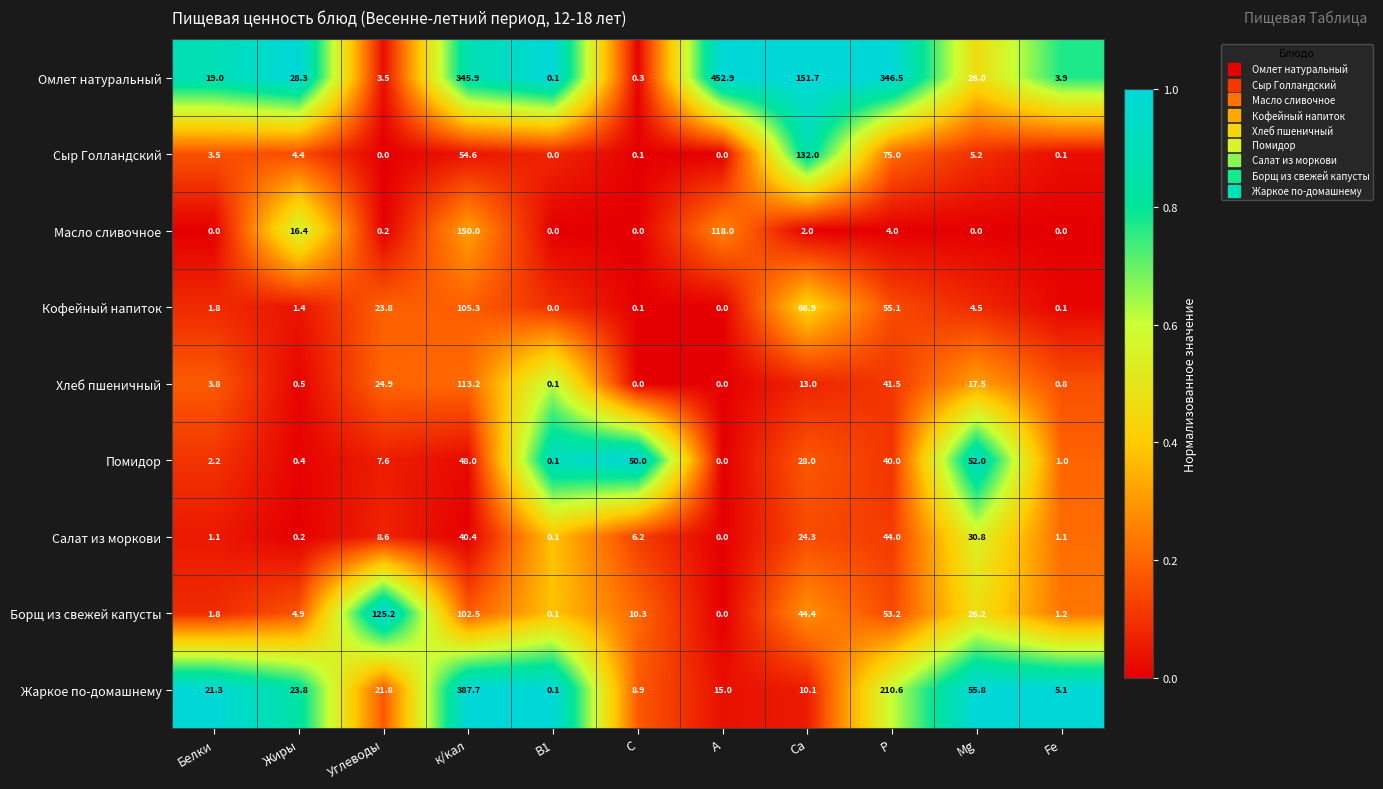

What is the spread (max minus min) of values at Са?

149.7